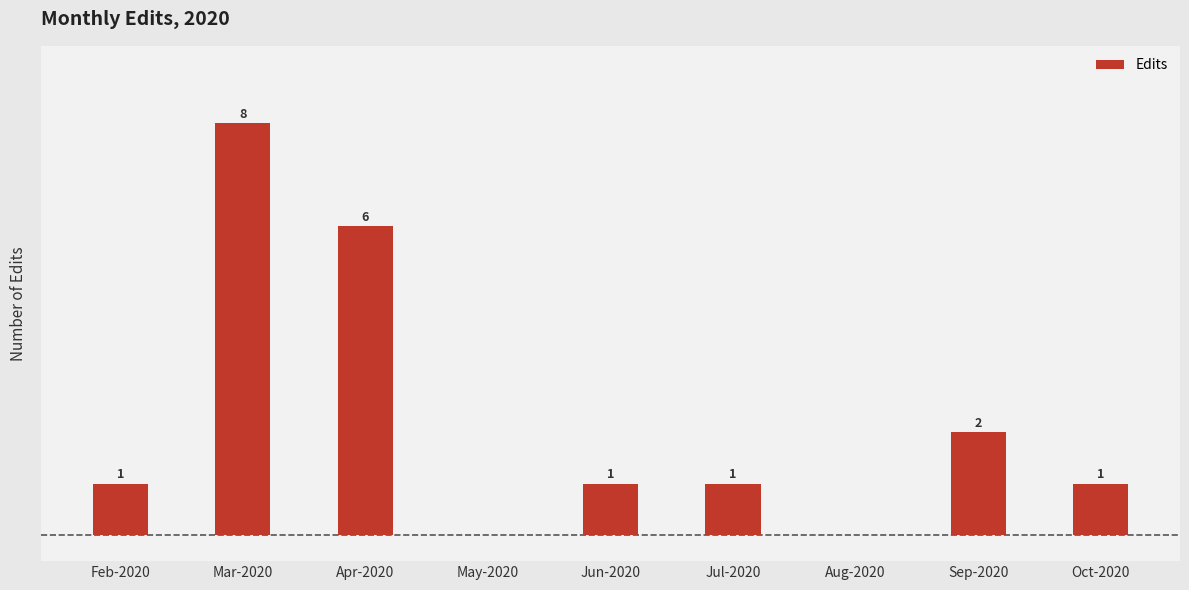

Which category has the highest value across all series?

Mar-2020